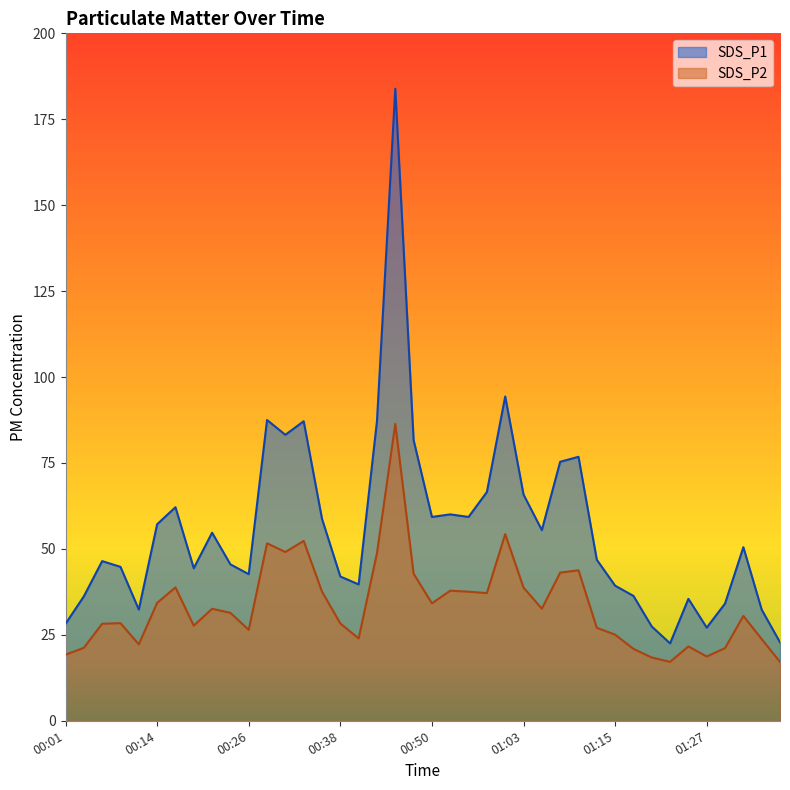

Reading left to right, what are all the values shown in this chart?

SDS_P1: 00:01=28.2	00:04=36.2	00:06=46.5	00:09=44.8	00:11=32.4	00:14=57.2	00:16=62.1	00:19=44.4	00:21=54.7	00:23=45.5	00:26=42.6	00:28=87.5	00:31=83.2	00:33=87.2	00:36=58.8	00:38=42.0	00:41=39.7	00:43=87.2	00:45=183.9	00:48=81.7	00:50=59.3	00:53=60.0	00:55=59.3	00:58=66.5	01:00=94.3	01:03=65.8	01:05=55.5	01:07=75.3	01:10=76.8	01:12=46.9	01:15=39.3	01:17=36.3	01:20=27.4	01:22=22.5	01:25=35.5	01:27=27.1	01:29=34.1	01:32=50.5	01:34=32.3	01:37=22.8
SDS_P2: 00:01=19.2	00:04=21.2	00:06=28.2	00:09=28.4	00:11=22.2	00:14=34.3	00:16=38.8	00:19=27.7	00:21=32.6	00:23=31.4	00:26=26.4	00:28=51.6	00:31=49.1	00:33=52.3	00:36=37.6	00:38=28.3	00:41=23.9	00:43=48.8	00:45=86.4	00:48=42.8	00:50=34.2	00:53=37.9	00:55=37.5	00:58=37.1	01:00=54.3	01:03=38.8	01:05=32.6	01:07=43.1	01:10=43.8	01:12=27.1	01:15=25.1	01:17=20.9	01:20=18.4	01:22=17.1	01:25=21.6	01:27=18.7	01:29=21.1	01:32=30.5	01:34=23.8	01:37=17.1